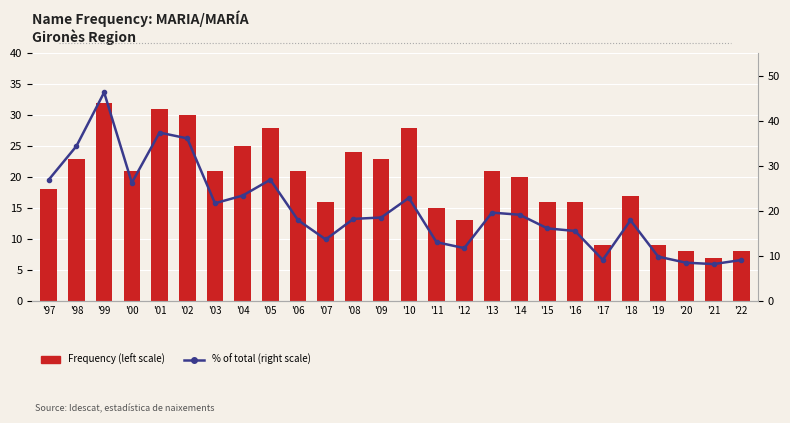

Are the bars grouped side by side (vs. stacked)?

Yes